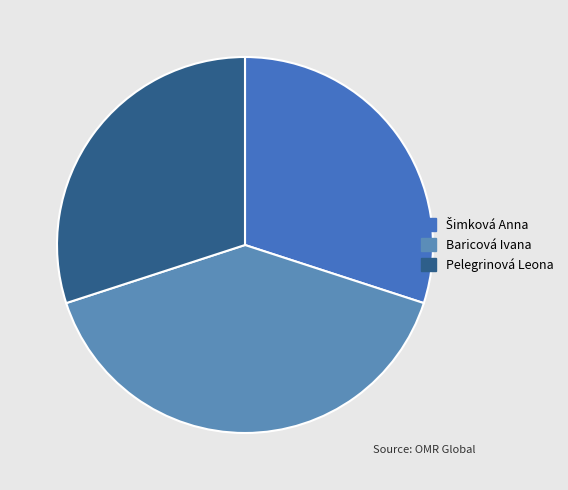

Combined, what portion of the pie is Baricová Ivana and Šimková Anna?

70.0%